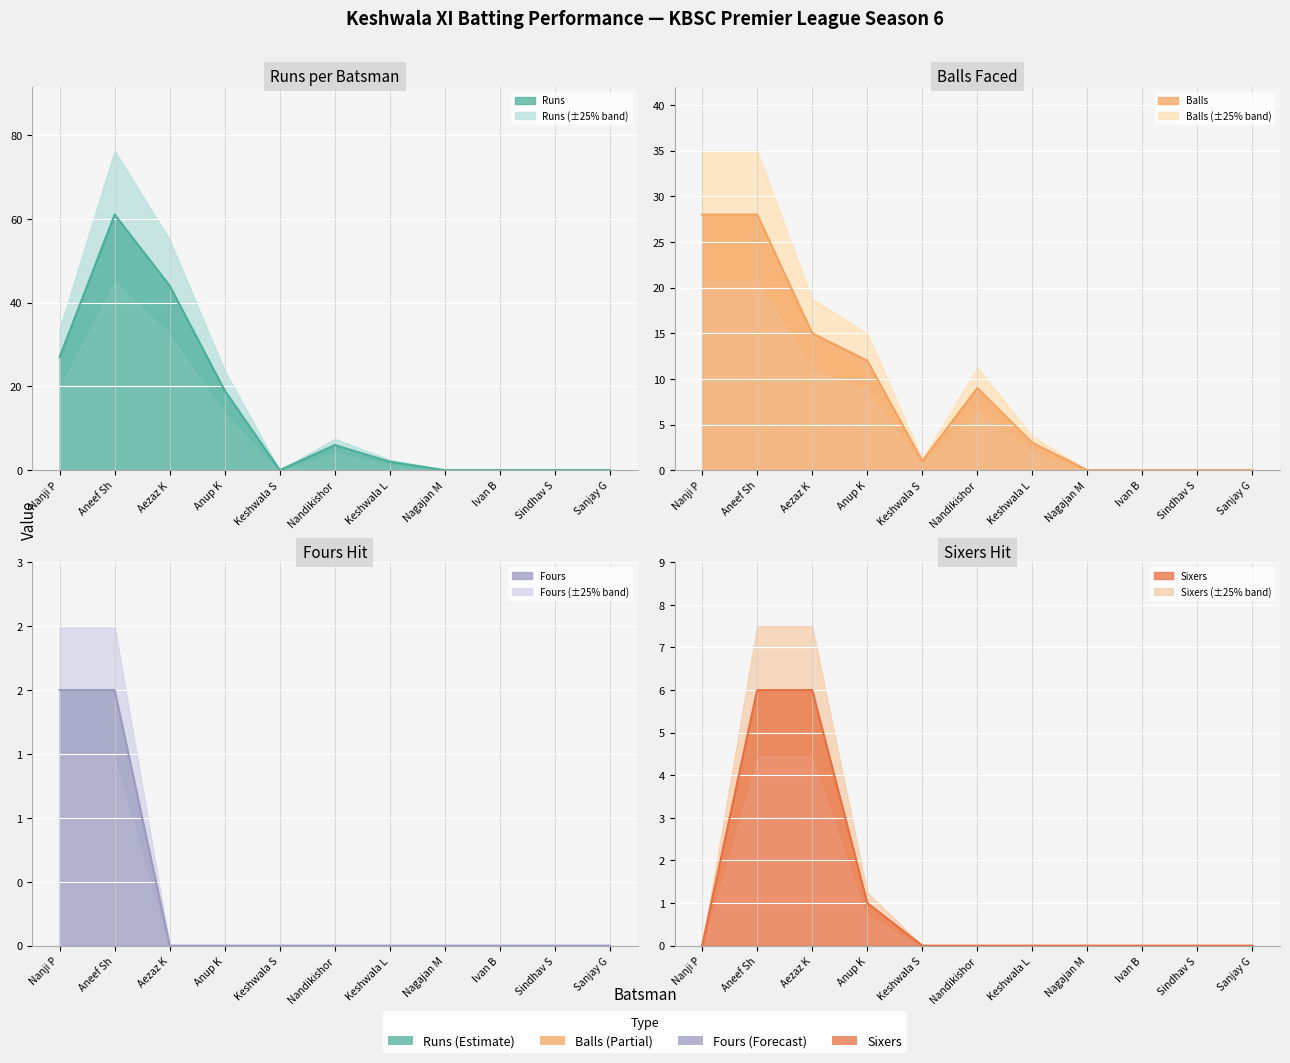

True or false: Fours and Balls cross at least once.

False